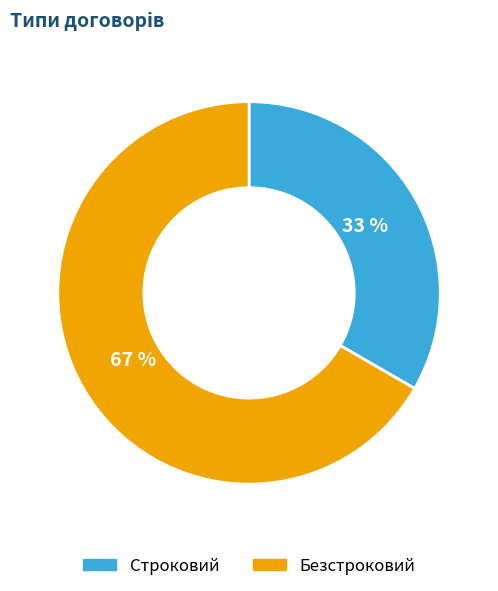

To the nearest percent, what portion does Безстроковий represent?

67%